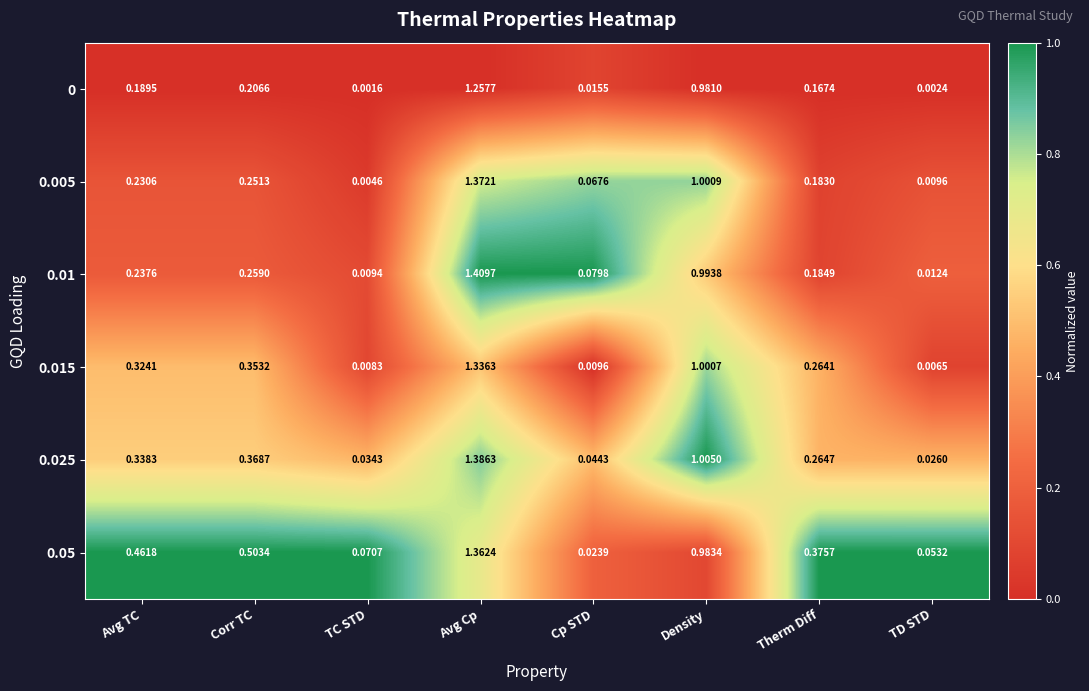

Which series has the largest range (max minus min)?

0.01